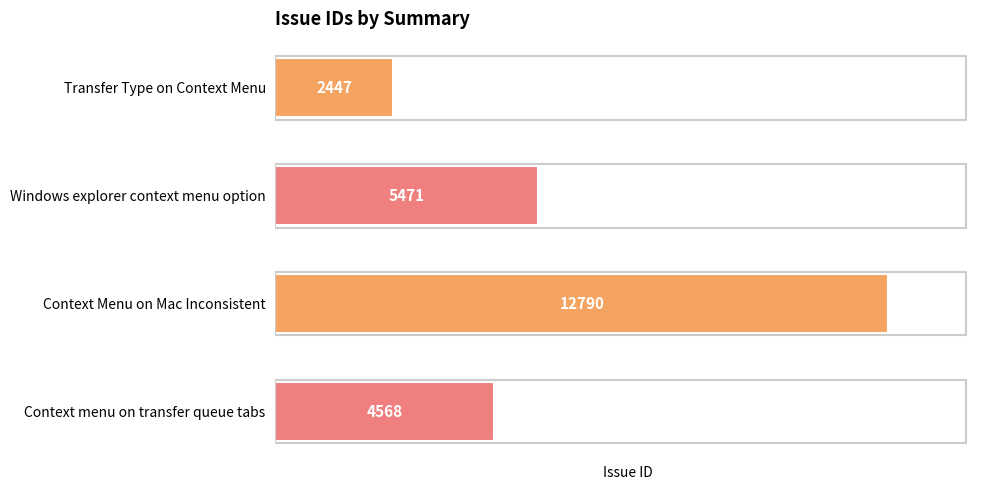

Are the bars grouped side by side (vs. stacked)?

No